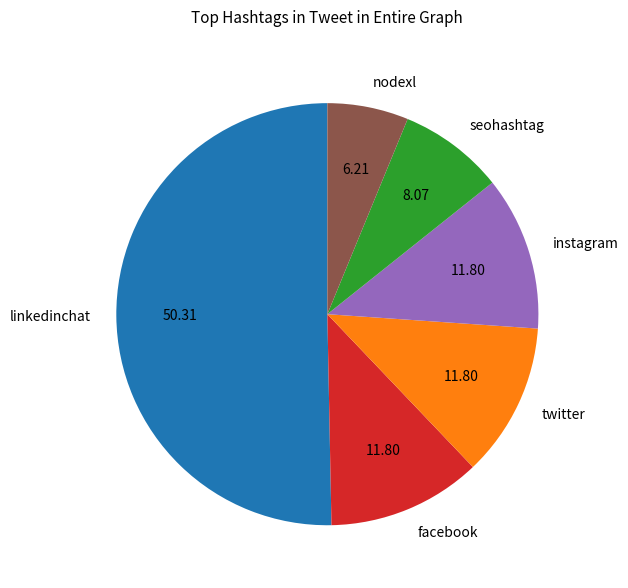

Is it true that linkedinchat is 57% of the pie?

False